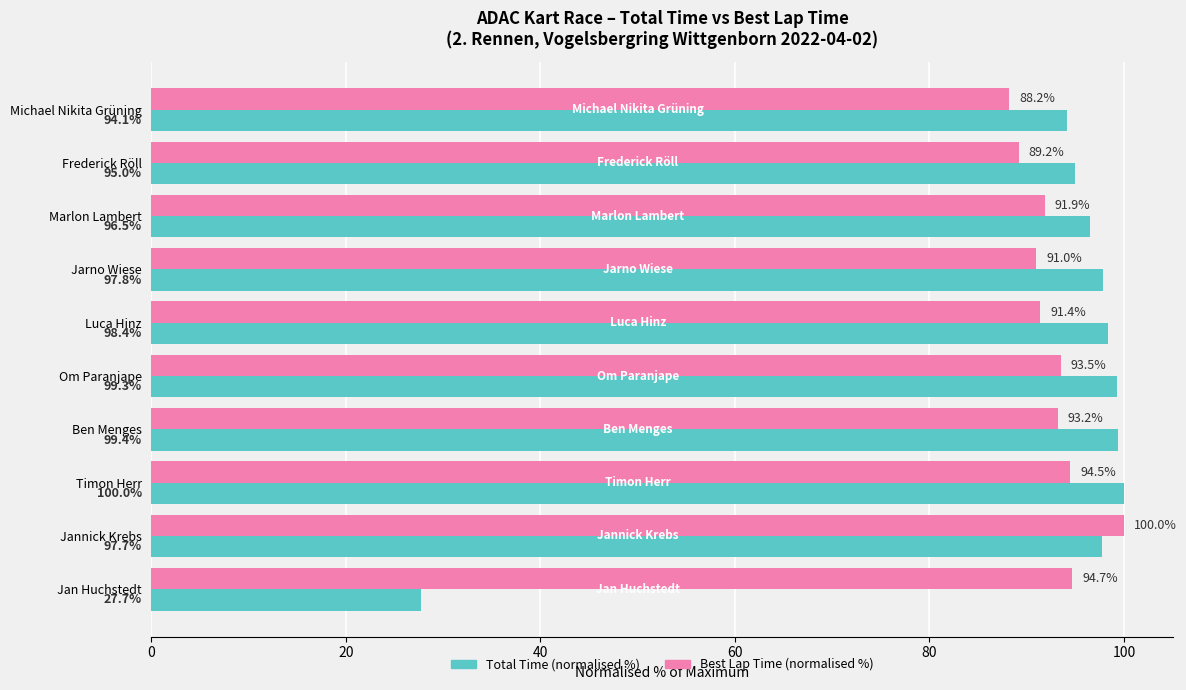

What is the smallest value displayed?

27.7